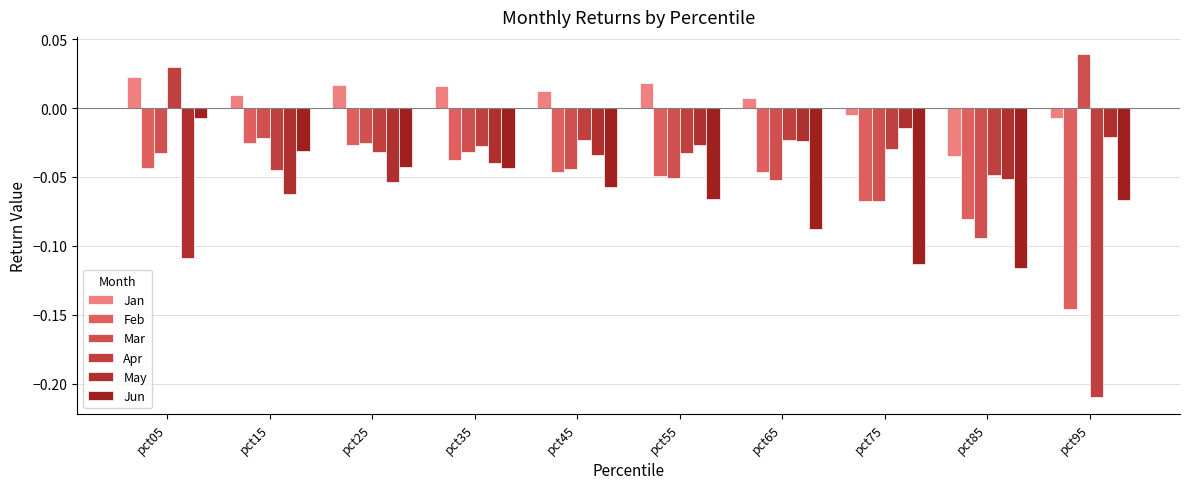

Between pct25 and pct95, which is larger?

pct25